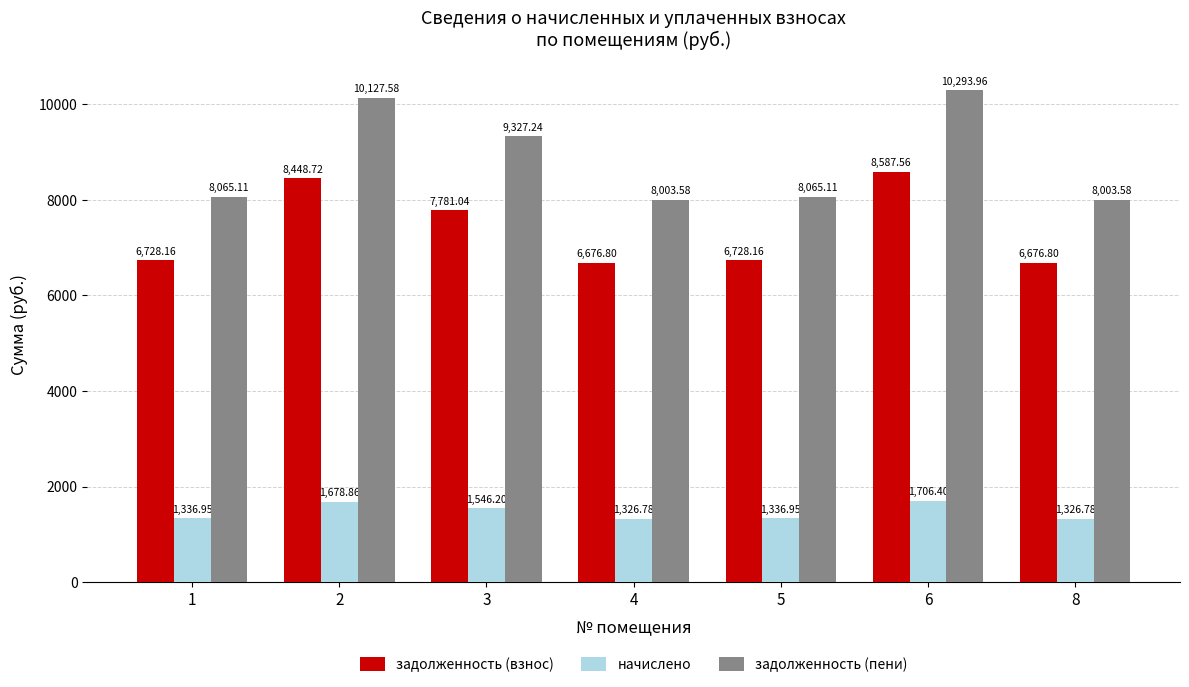

How many values in the задолженность (пени) series exceed 8065?

5